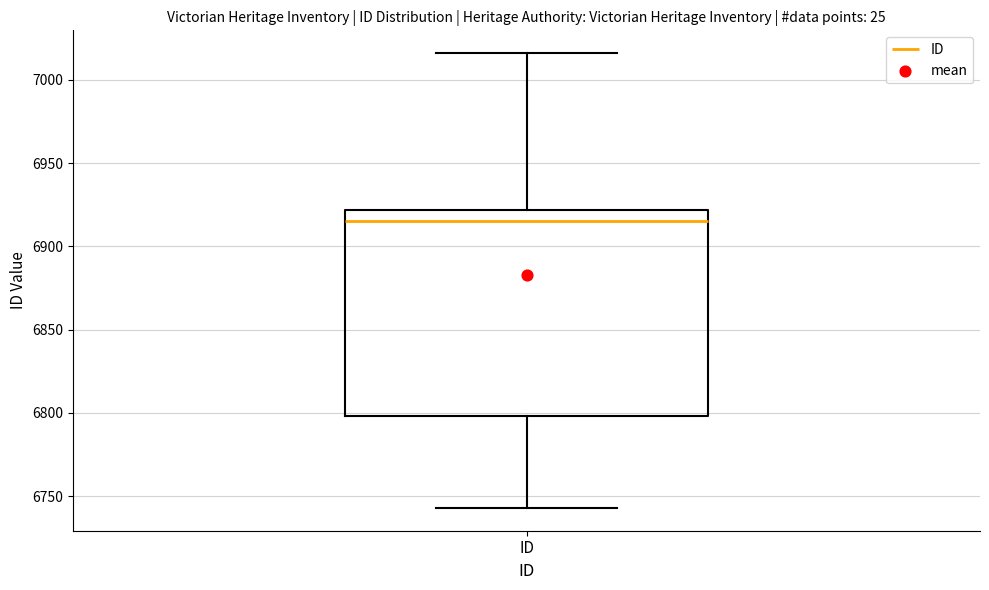

Where is the upper edge of the box for ID on the y-axis? The values are not printed on the chart, so give them approximately, as read against the axis.

6920